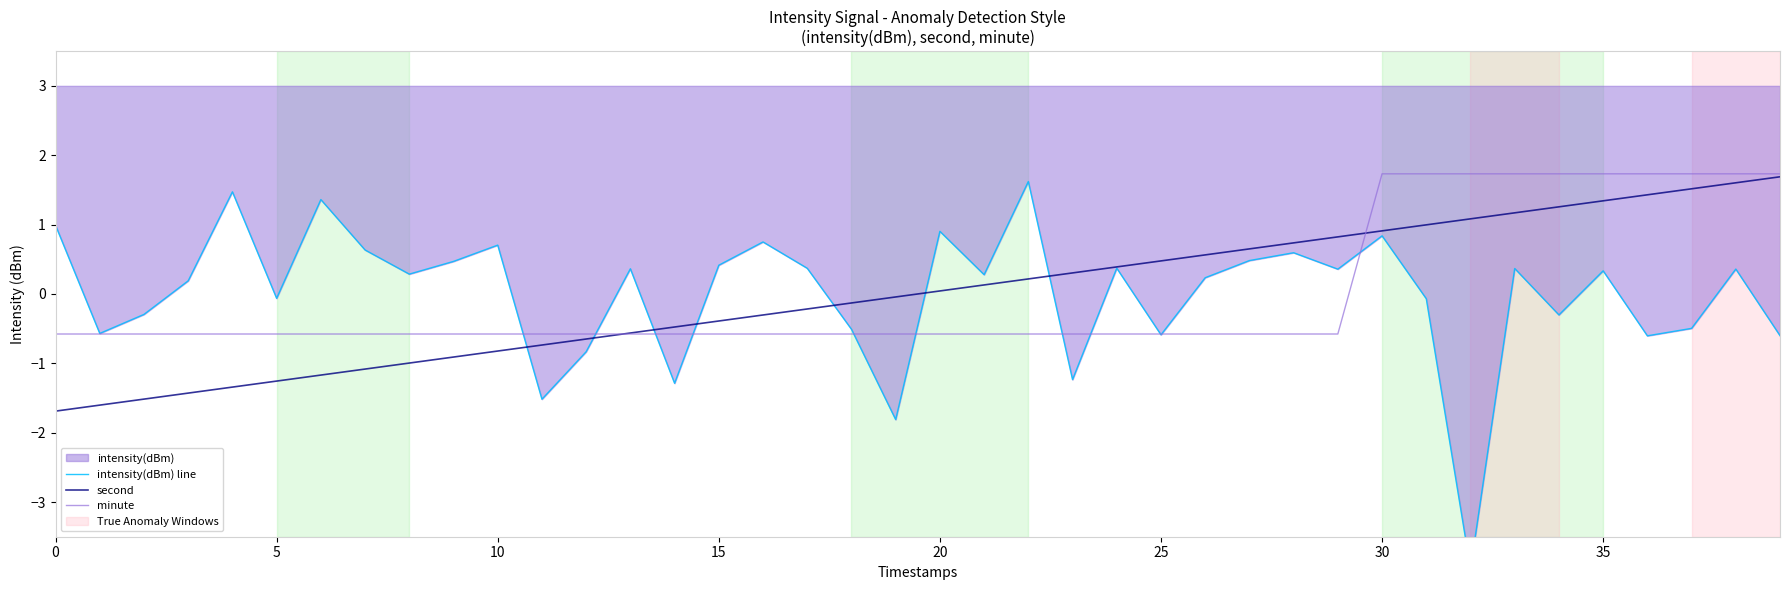

How many values in the minute series are below 0?

30